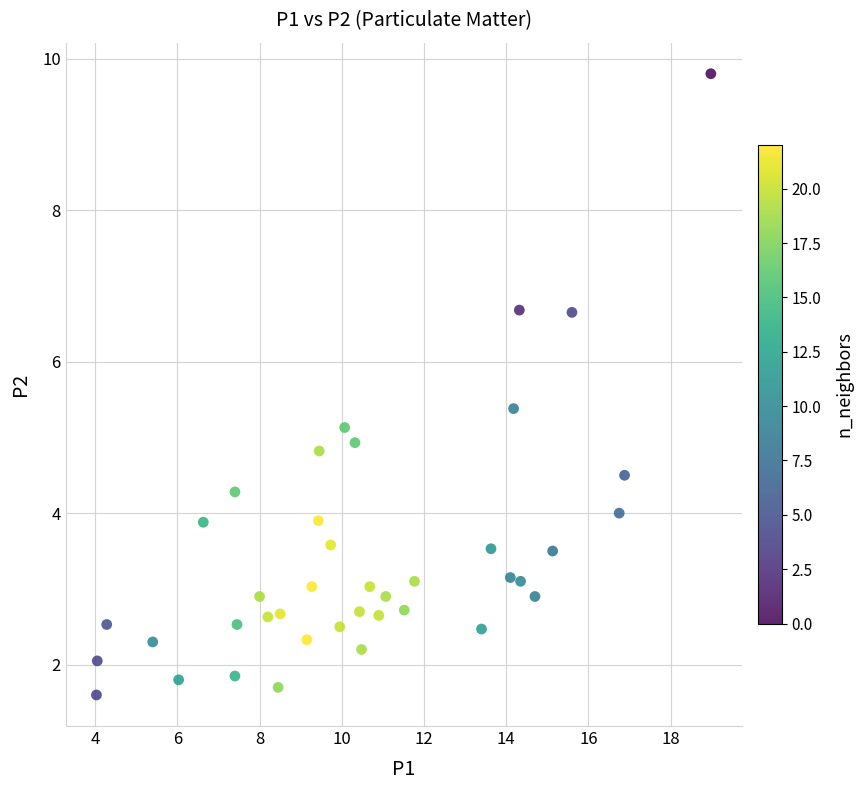

What is the range of X values (max minus min)?

14.9